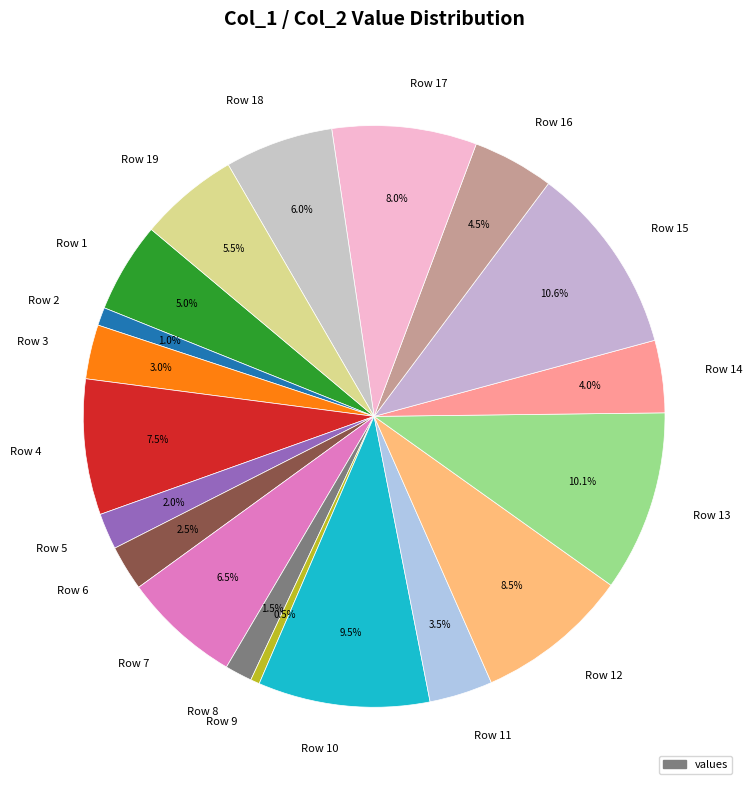

What portion of the pie excludes Row 10?

90.5%